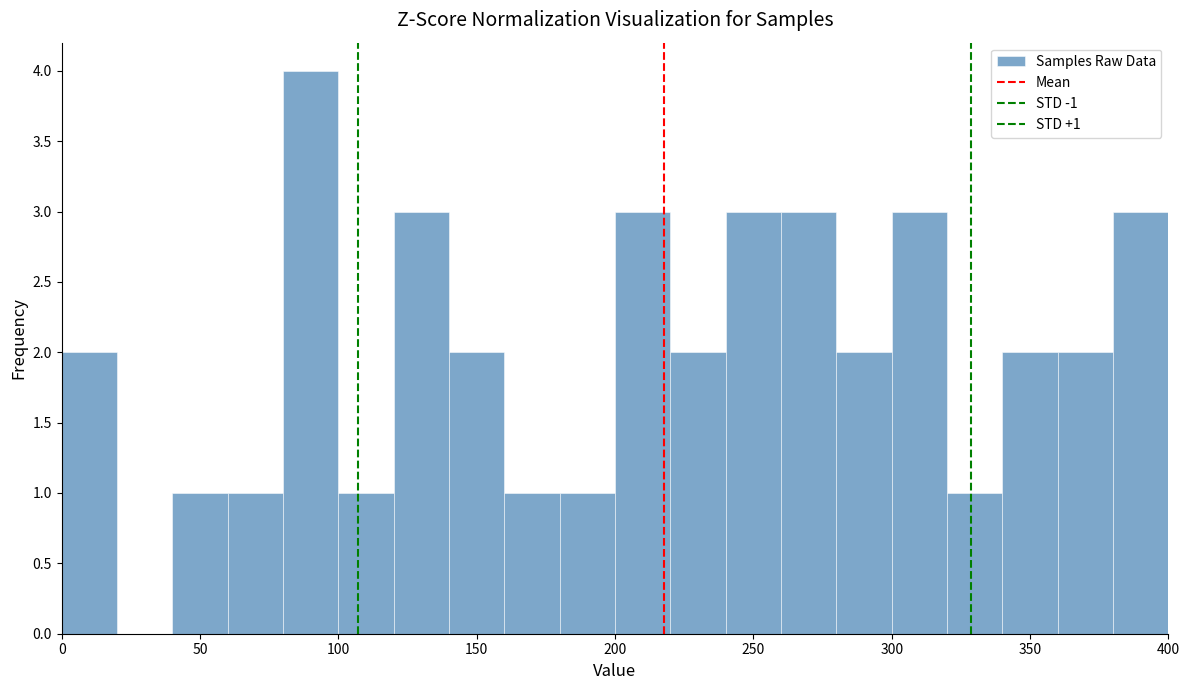

Over which range of the x-axis is the bar tallest?

80 to 100